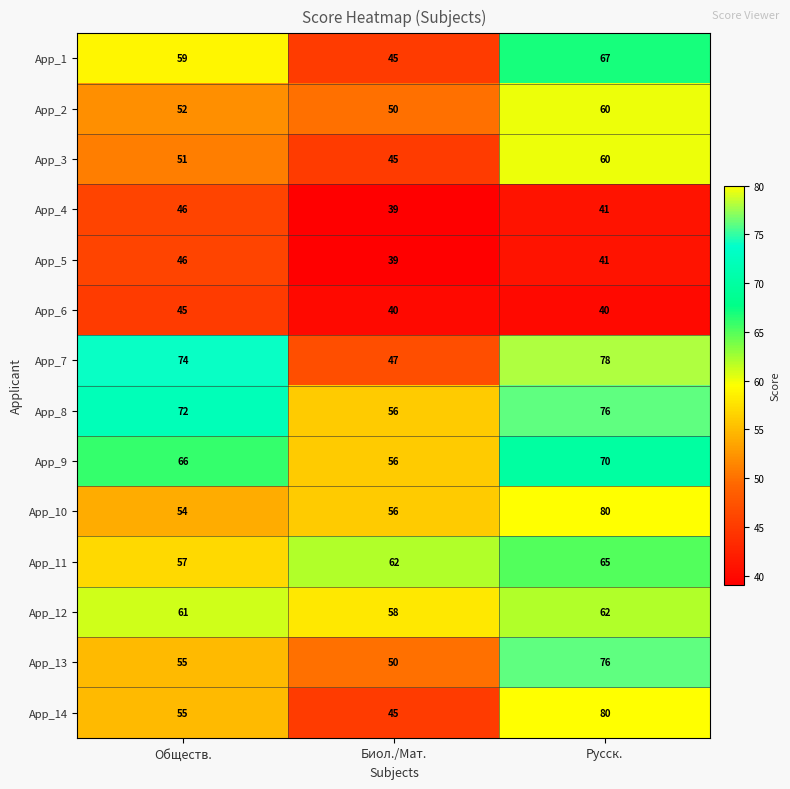

The App_14 series shows 73 at Биол./Мат.. True or false?

False